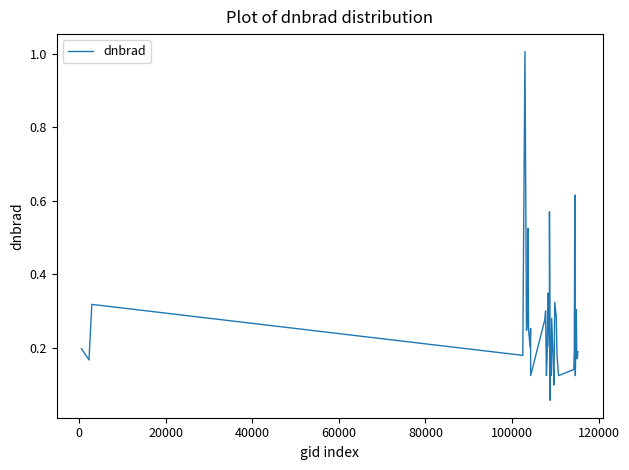

What is the maximum value shown in the chart?

1.0